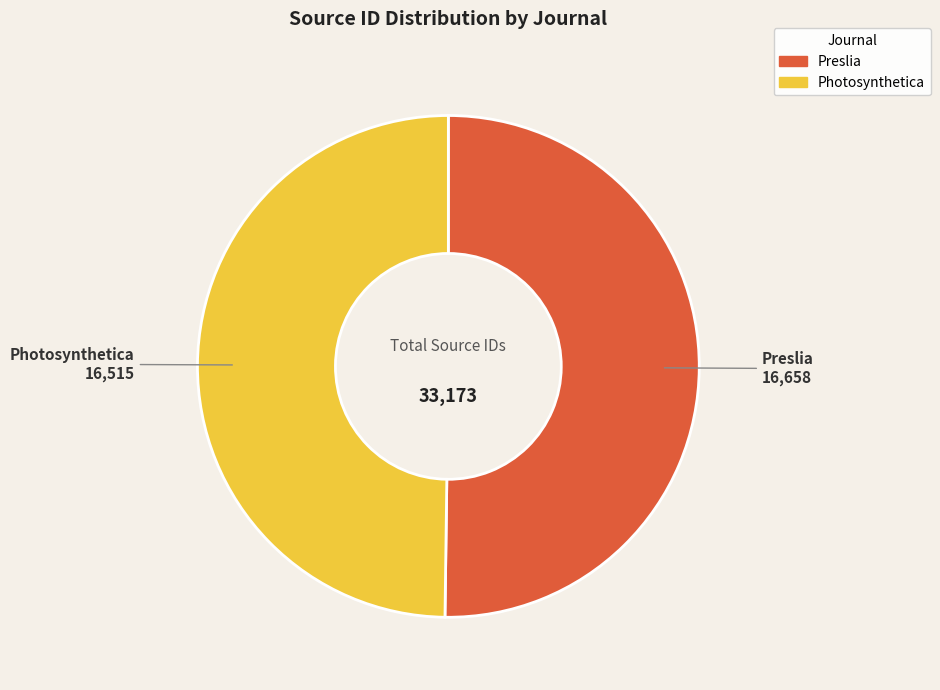

The Photosynthetica slice represents 37% of the pie. True or false?

False